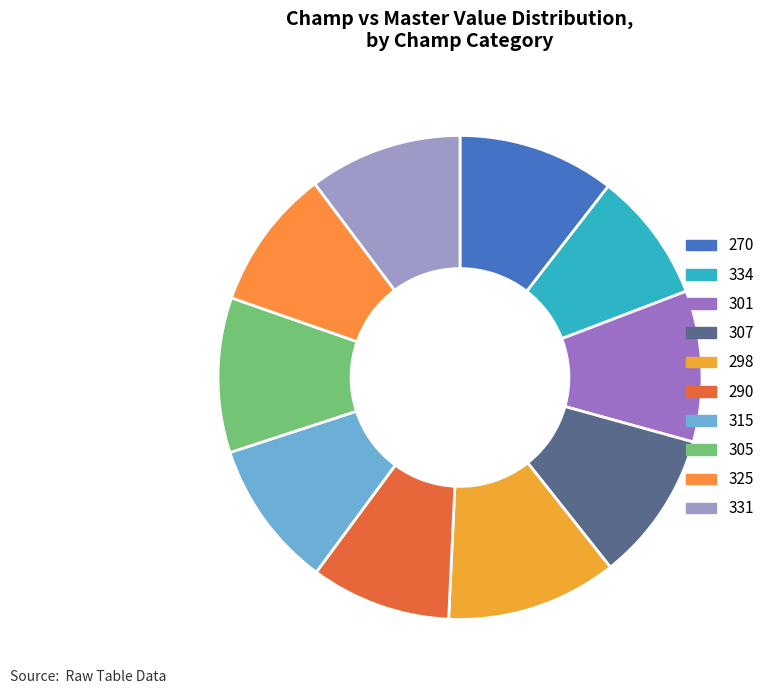

To the nearest percent, what portion does 325 represent?

9%